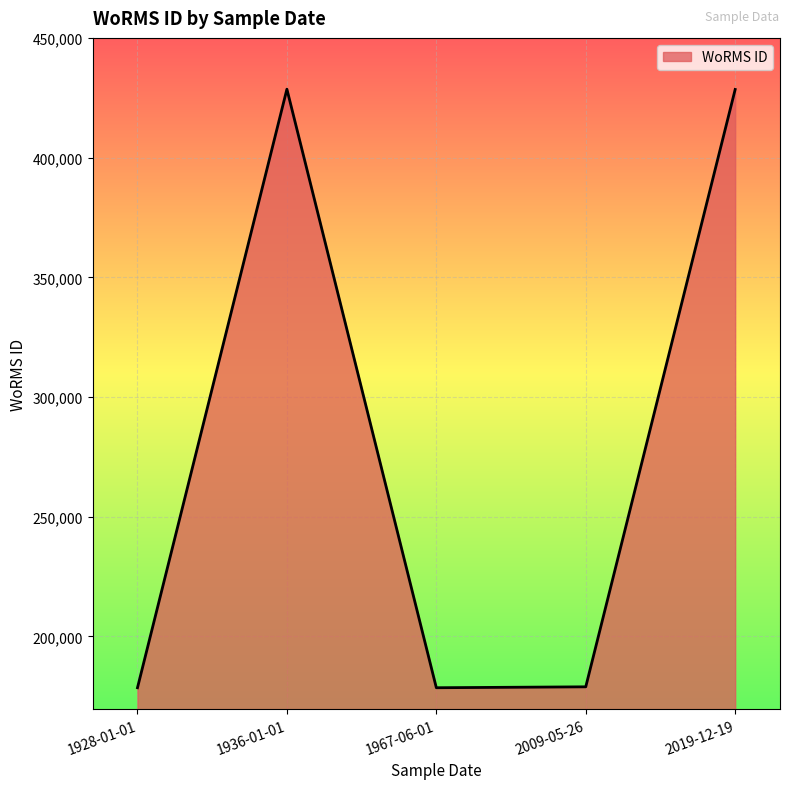

What is the average value?

278662